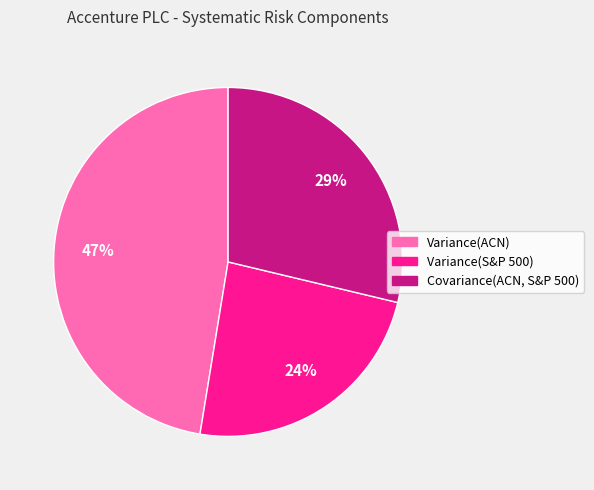

To the nearest percent, what percentage of the pie is Variance(S&P 500)?

24%